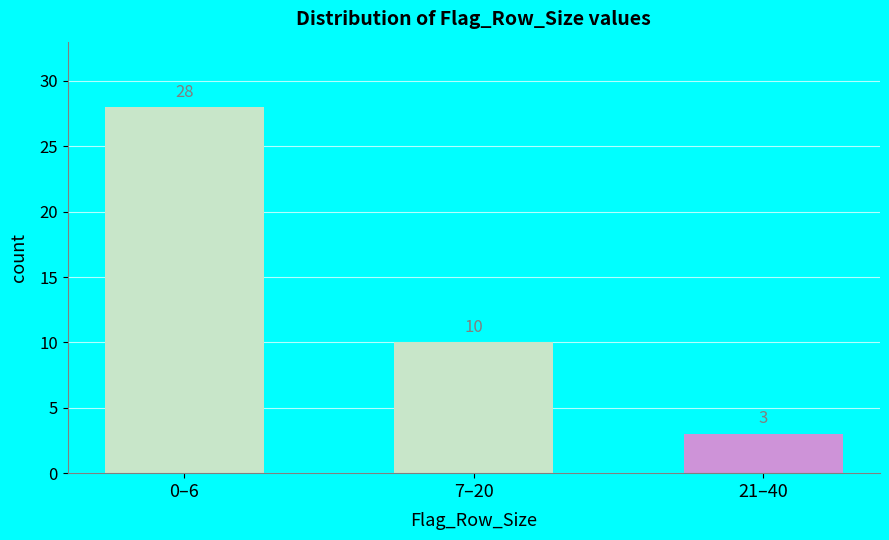

Reading right to left, transcribe all the data shown in this chart.

21–40=3	7–20=10	0–6=28